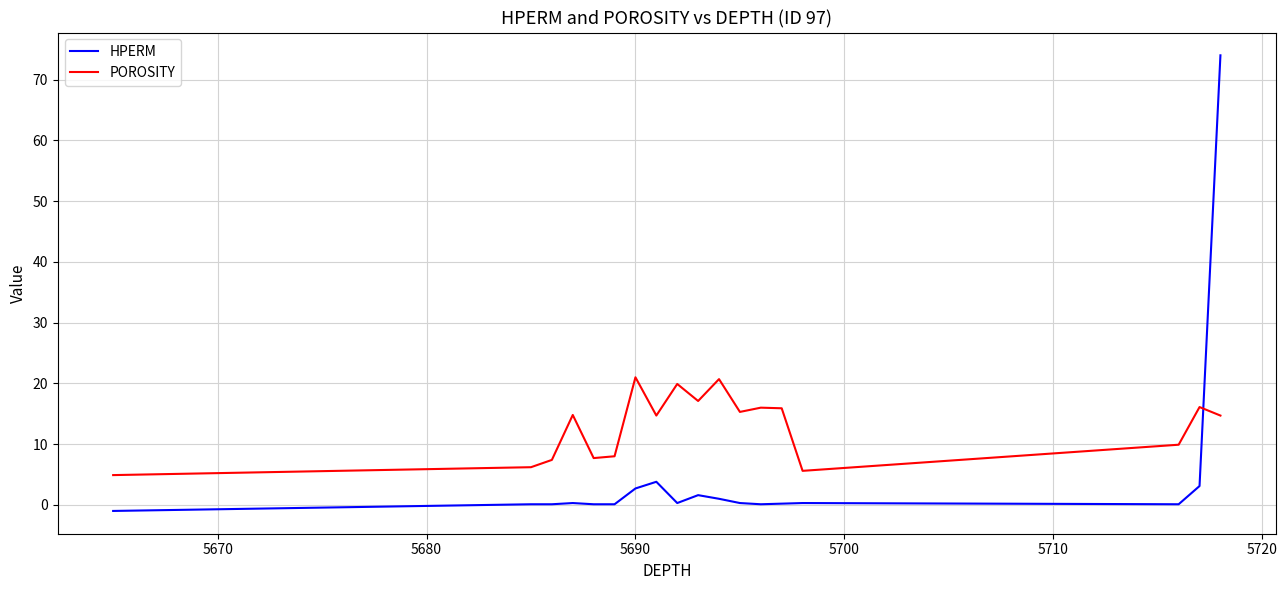

How many times do POROSITY and HPERM cross each other?

1